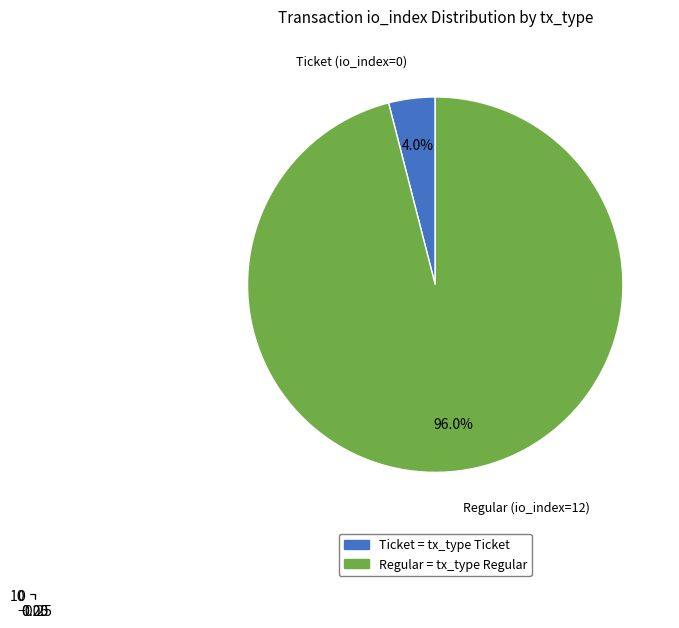

Which has a higher value, Ticket (io_index=0) or Regular (io_index=12)?

Regular (io_index=12)